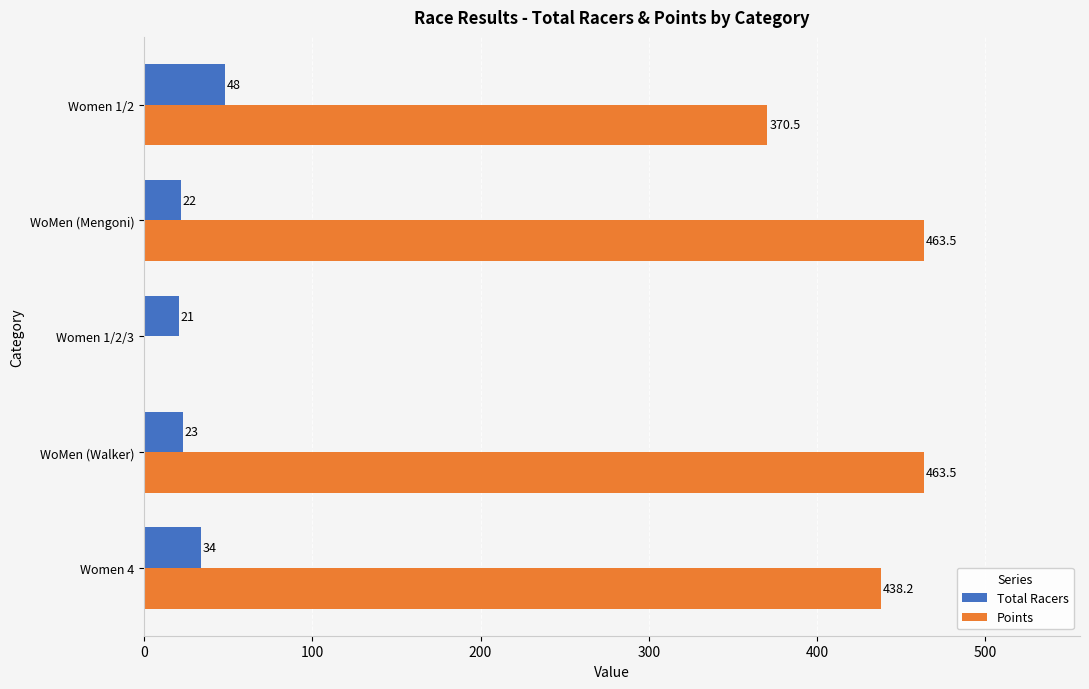

What is the maximum value shown in the chart?

463.5